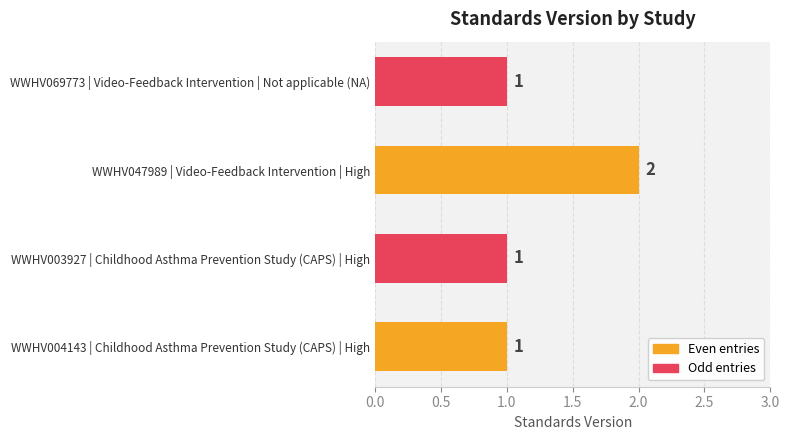

Reading bottom to top, what are all the values shown in this chart?

WWHV004143 | Childhood Asthma Prevention Study (CAPS) | High=1	WWHV003927 | Childhood Asthma Prevention Study (CAPS) | High=1	WWHV047989 | Video-Feedback Intervention | High=2	WWHV069773 | Video-Feedback Intervention | Not applicable (NA)=1